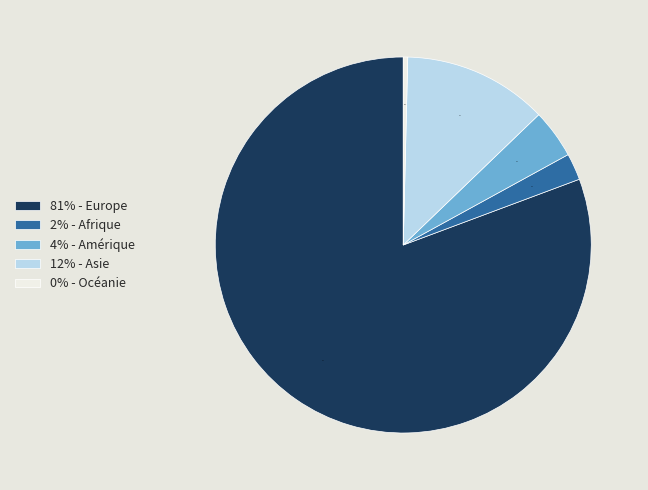

To the nearest percent, what is the difference between the 4% - Amérique and 0% - Océanie slice percentages?

4%